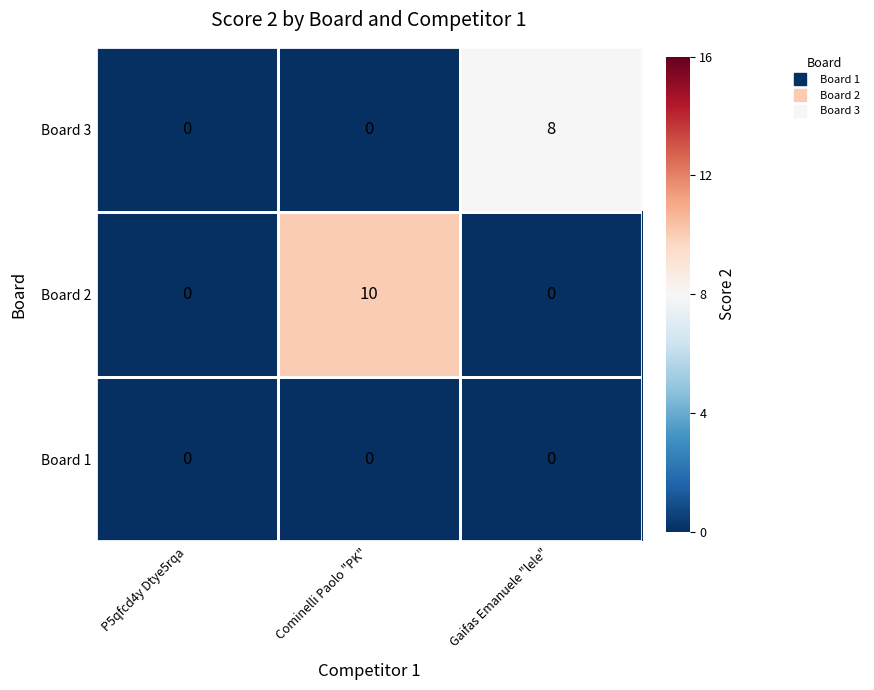

At which category does the chart reach its peak across all series?

Cominelli Paolo "PK"